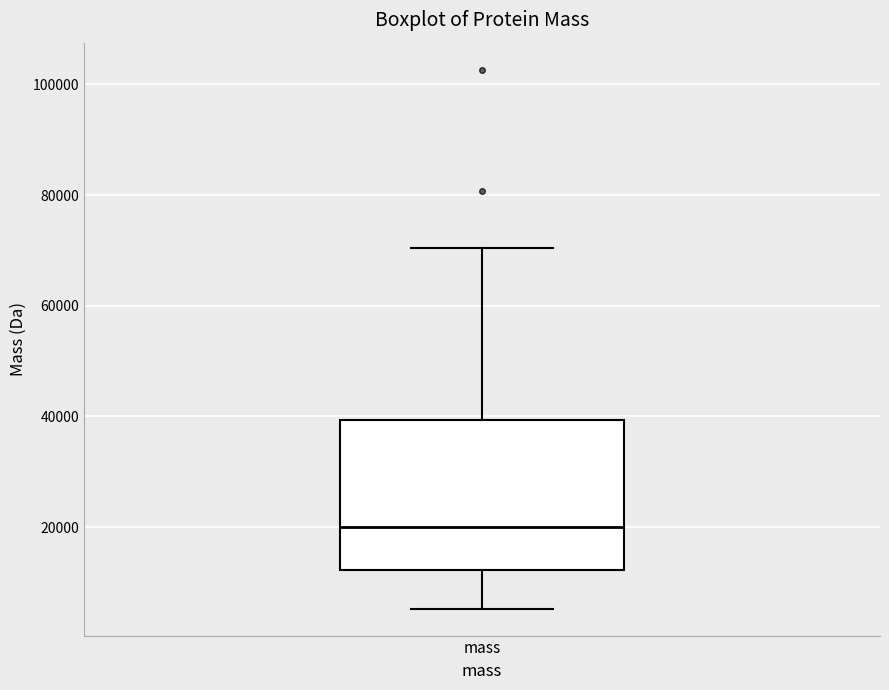

Read this box plot against the y-axis: the position of the median line, the range covered by the box, and the ends of both whiskers. The values are not printed on the chart, so give them approximately, as read against the axis.

median 20000, box 12000 to 40000, whiskers 6000 to 70000